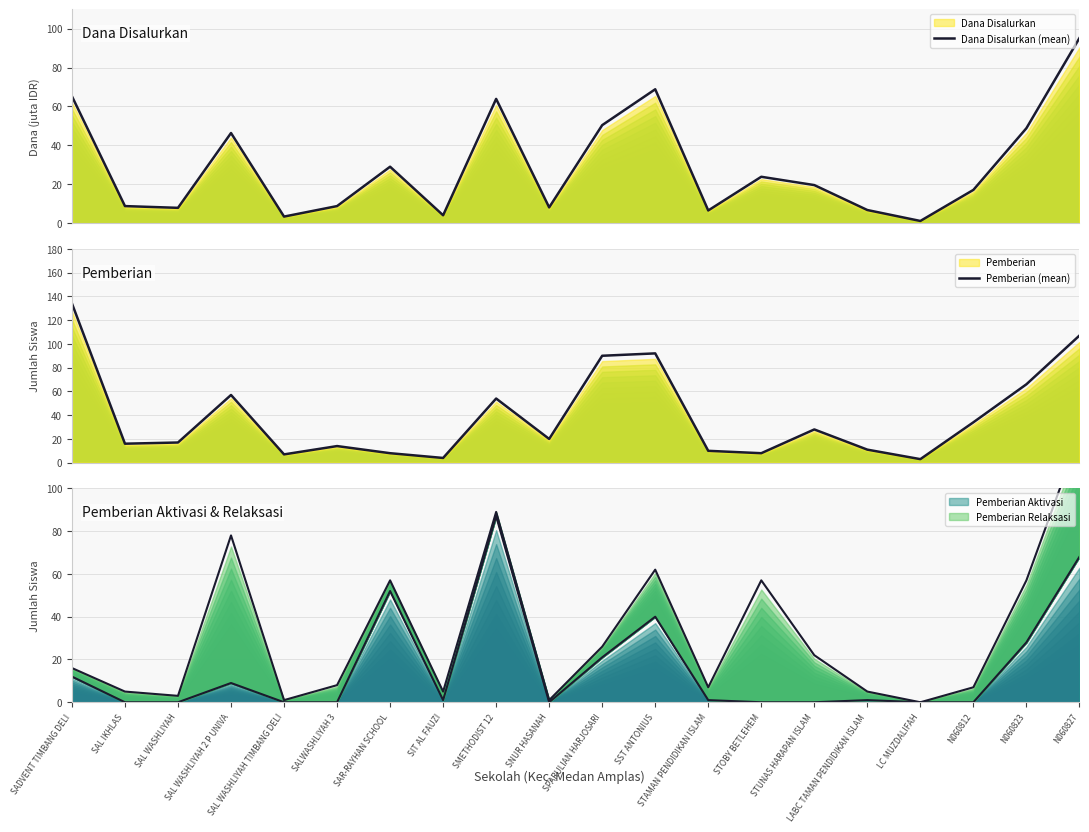

The value of Pemberian (mean) at LABC TAMAN PENDIDIKAN ISLAM is 11.0. True or false?

True